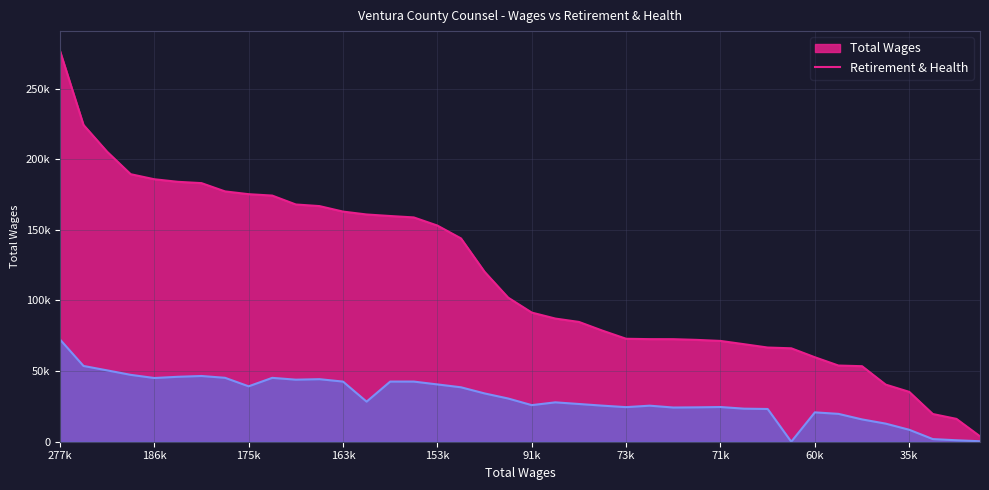

Reading left to right, extract all data points from this chart.

Total Wages: 276847	224260	205321	189390	185820	184001	183073	177210	175248	174252	167946	166817	162924	160872	159789	158792	153030	143945	120293	102004	91424	87192	84805	78619	72891	72622	72595	72096	71357	69039	66683	66138	59802	53931	53471	40448	35297	19608	16179	3829
Total Retirement & Health Contribution: 72447	53638	50516	47342	45105	45968	46531	45247	39224	45213	43930	44278	42573	28377	42573	42573	40561	38535	34192	30590	25900	27882	26704	25533	24480	25517	24209	24343	24565	23399	23174	0	20787	19716	15789	12817	8466	1861	1033	326